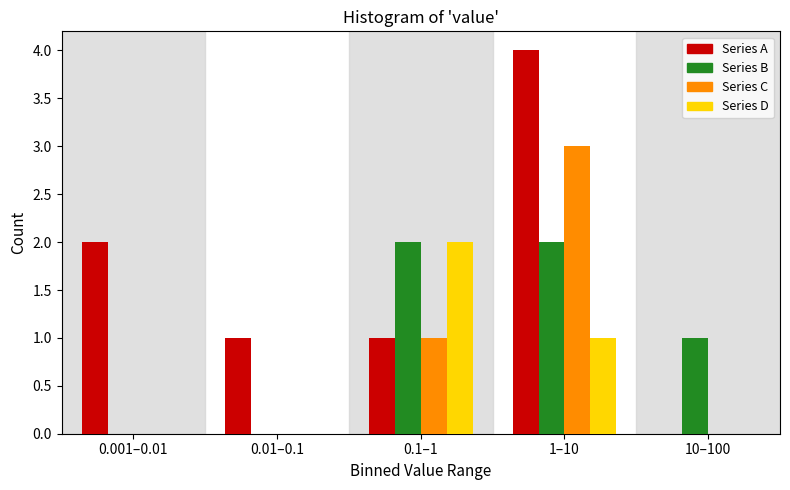

Reading left to right, list all the values displayed in this chart.

Series A: 0.001–0.01=2	0.01–0.1=1	0.1–1=1	1–10=4	10–100=0
Series B: 0.001–0.01=0	0.01–0.1=0	0.1–1=2	1–10=2	10–100=1
Series C: 0.001–0.01=0	0.01–0.1=0	0.1–1=1	1–10=3	10–100=0
Series D: 0.001–0.01=0	0.01–0.1=0	0.1–1=2	1–10=1	10–100=0